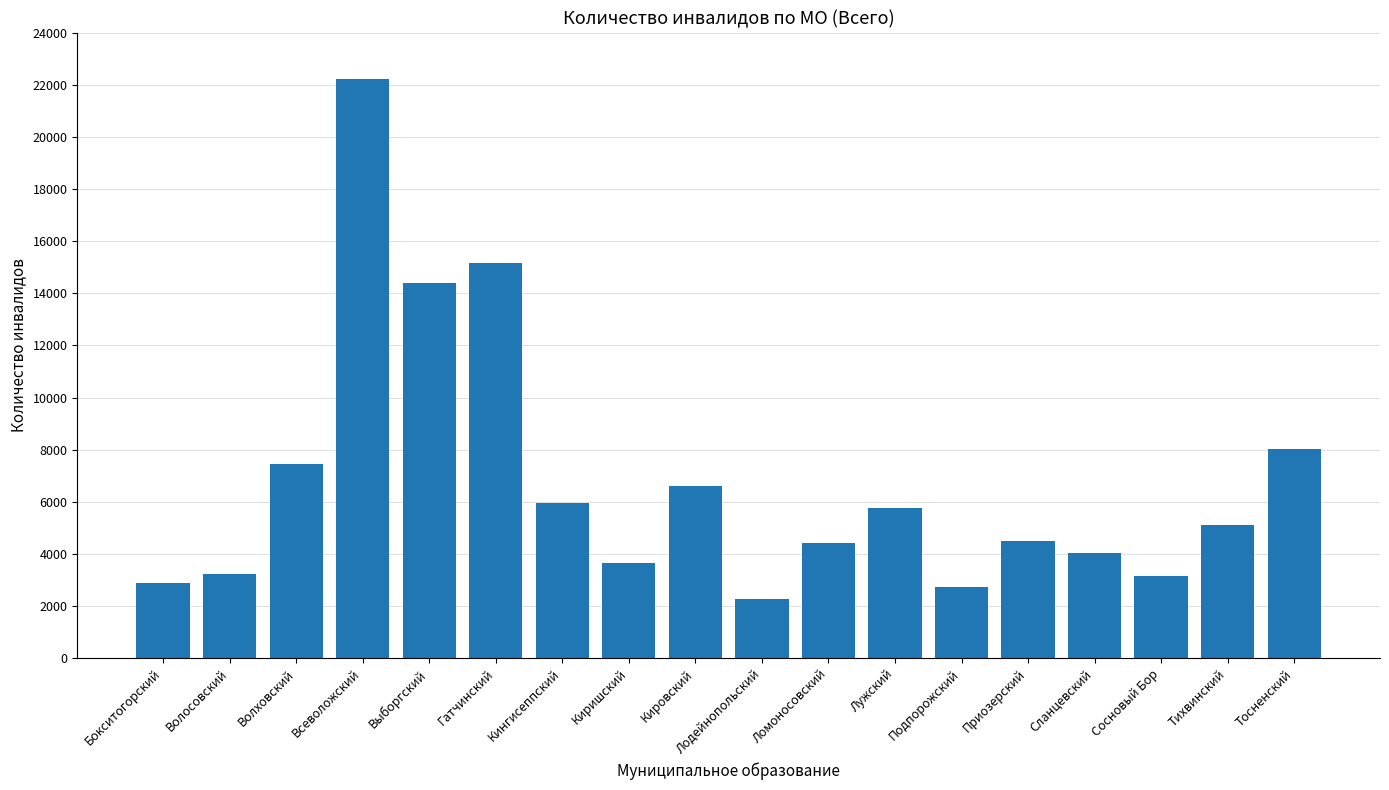

Where is the data nearest to the value 12248?

Выборгский